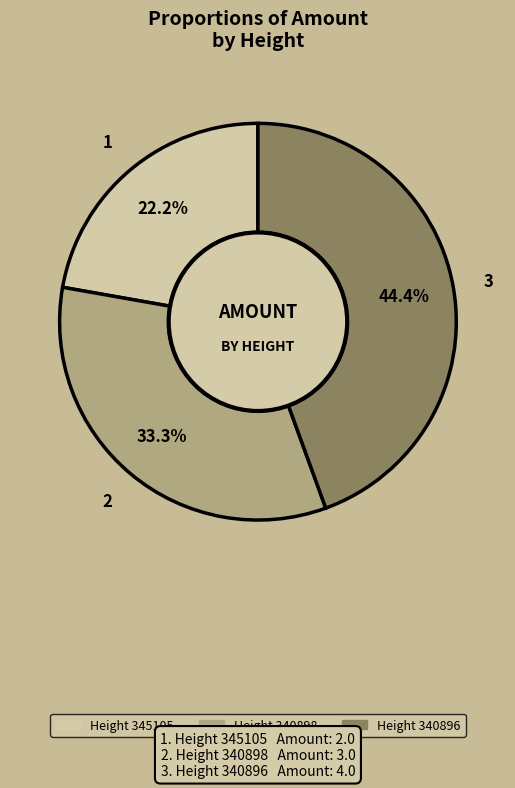

Does any single category account for the majority?

No